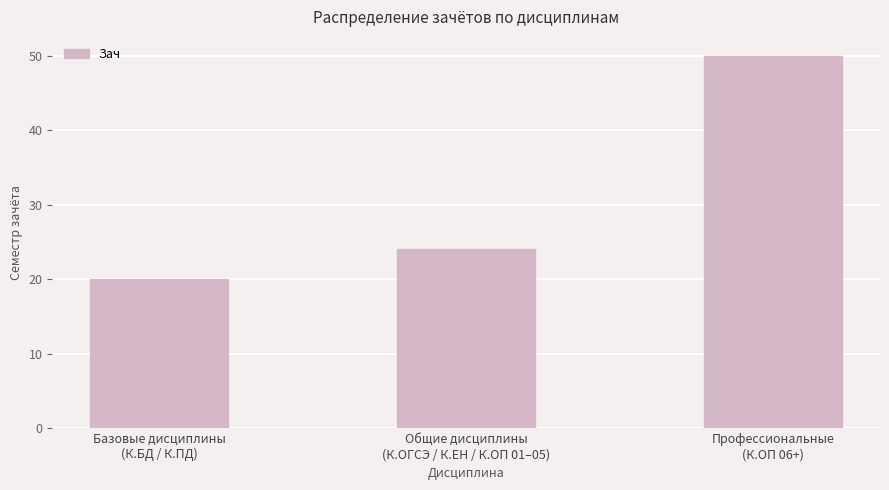

Which has a higher value, Общие дисциплины
(К.ОГСЭ / К.ЕН / К.ОП 01–05) or Базовые дисциплины
(К.БД / К.ПД)?

Общие дисциплины
(К.ОГСЭ / К.ЕН / К.ОП 01–05)